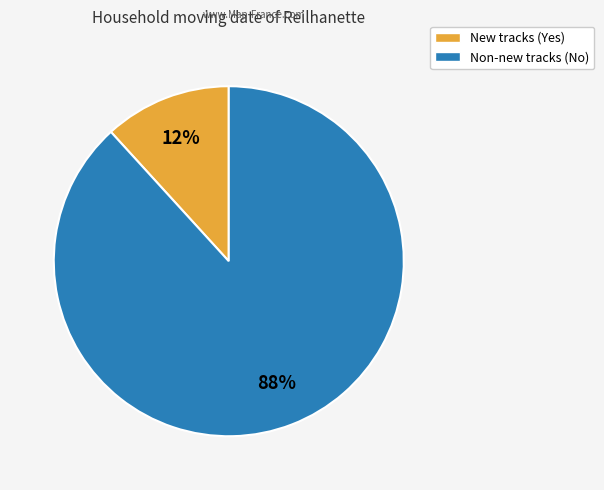

Is it true that New tracks (Yes) is 4% of the pie?

False